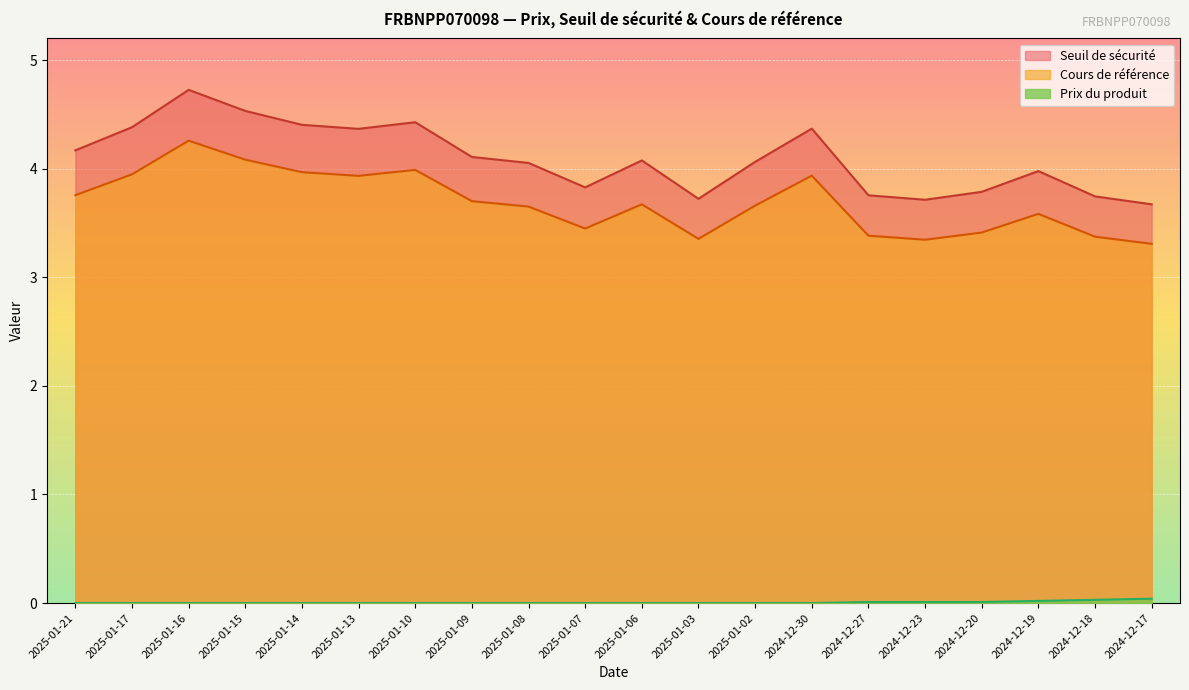

What is the value of the Cours de référence point at the 4th from the left?

4.1